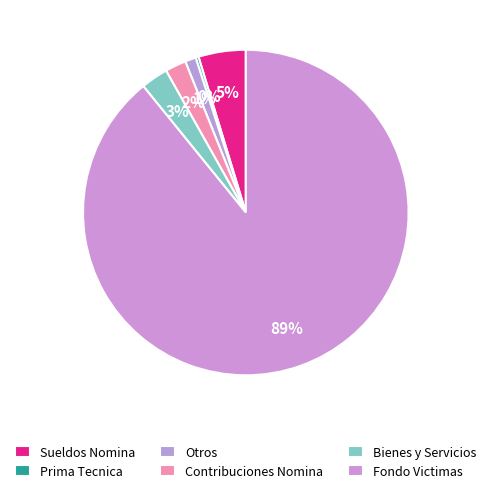

Rank the categories by value from highest to lowest.

Fondo Victimas, Sueldos Nomina, Bienes y Servicios, Contribuciones Nomina, Otros, Prima Tecnica